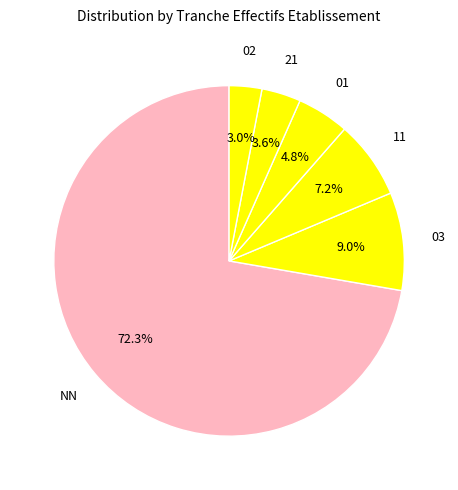

Count the number of slices in the pie.

6